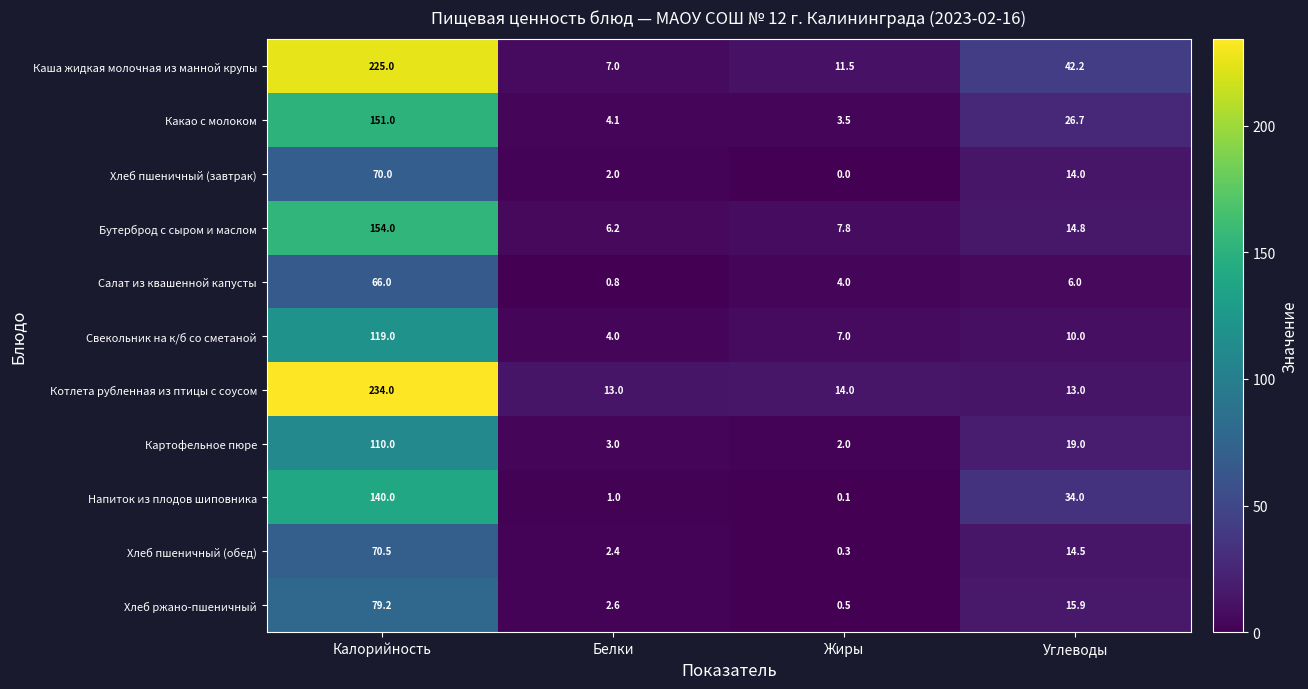

Which series has the largest range (max minus min)?

Котлета рубленная из птицы с соусом